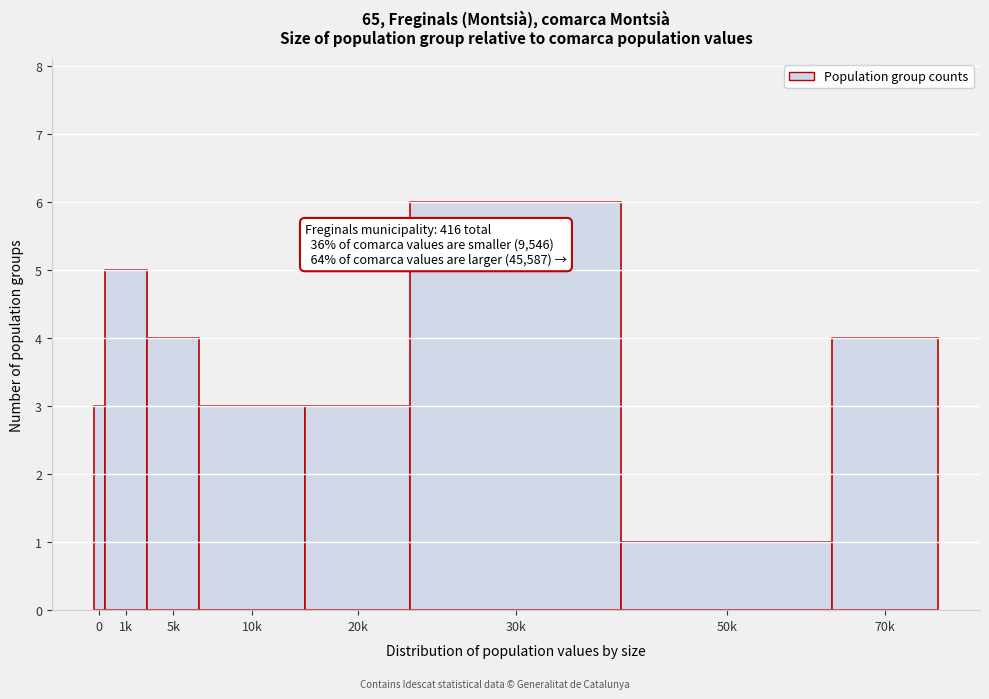

Reading left to right, transcribe all the data shown in this chart.

0=3	1k=5	5k=4	10k=3	20k=3	30k=6	50k=1	70k=4